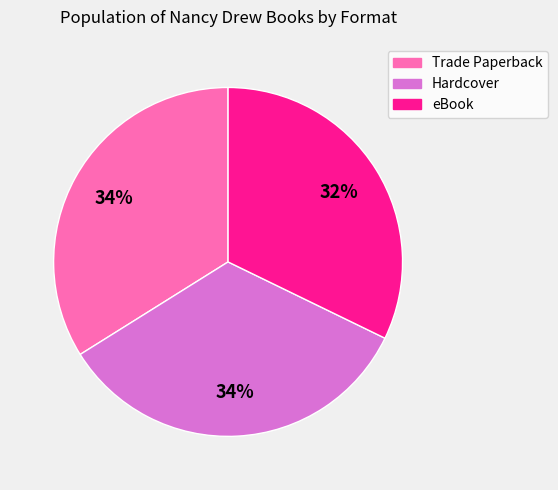

Does any single category account for the majority?

No